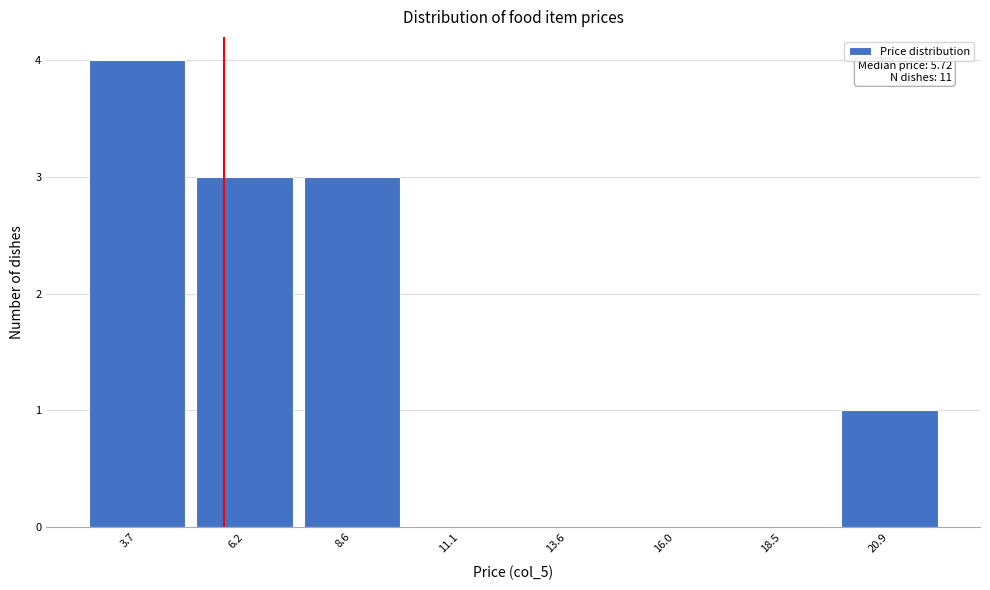

Which range on the x-axis has the tallest bar?

2.5 to 5.0